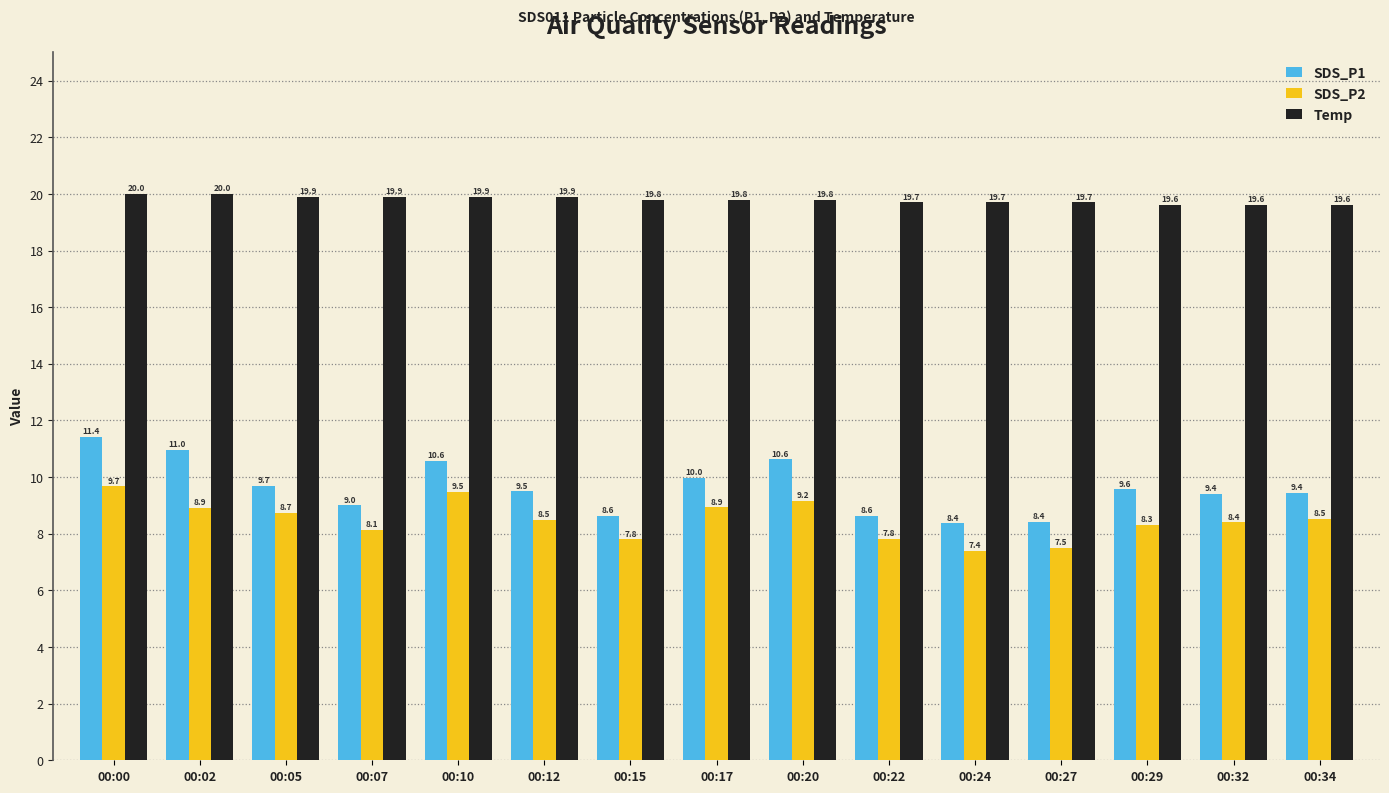

Reading left to right, list all the values displayed in this chart.

SDS_P1: 11.4	11.0	9.7	9.0	10.6	9.5	8.6	10.0	10.6	8.6	8.4	8.4	9.6	9.4	9.4
SDS_P2: 9.7	8.9	8.7	8.1	9.5	8.5	7.8	8.9	9.2	7.8	7.4	7.5	8.3	8.4	8.5
Temp: 20.0	20.0	19.9	19.9	19.9	19.9	19.8	19.8	19.8	19.7	19.7	19.7	19.6	19.6	19.6